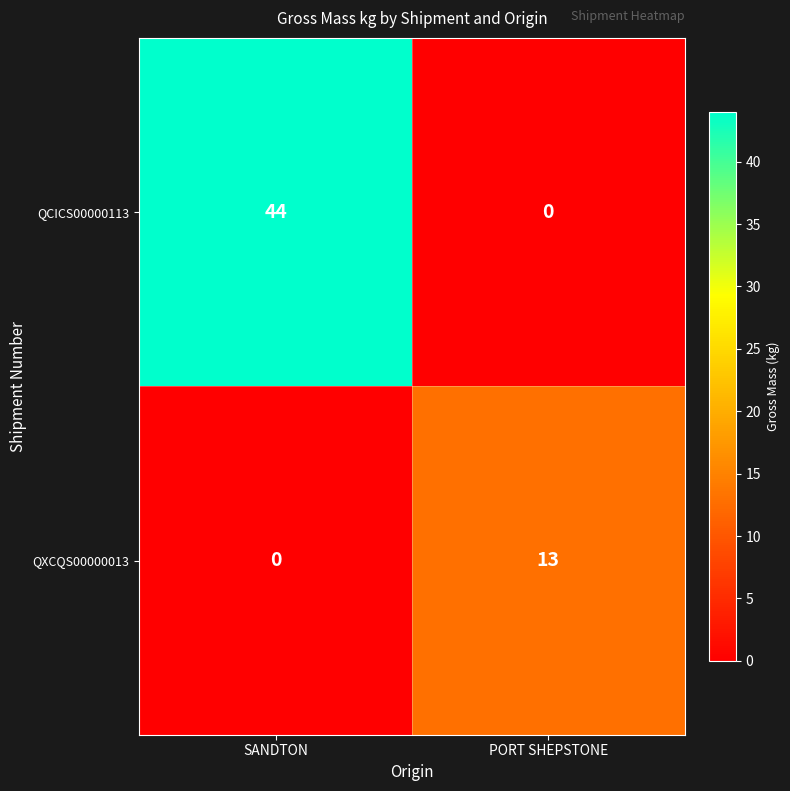

Reading left to right, list all the values displayed in this chart.

QCICS00000113: SANDTON=44	PORT SHEPSTONE=0
QXCQS00000013: SANDTON=0	PORT SHEPSTONE=13